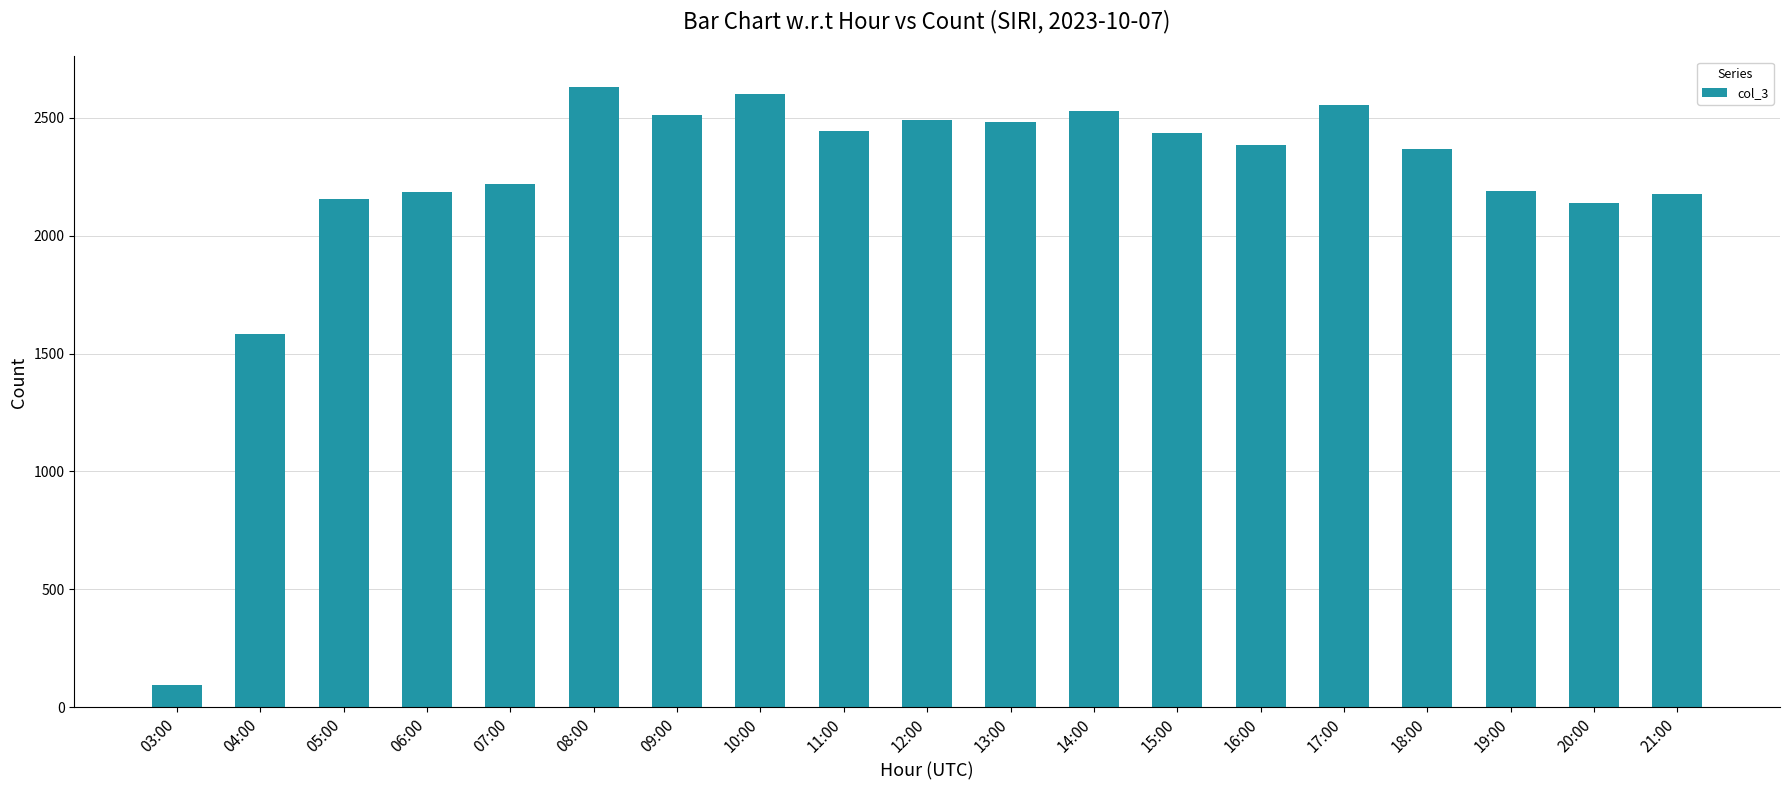

Are the bars horizontal?

No